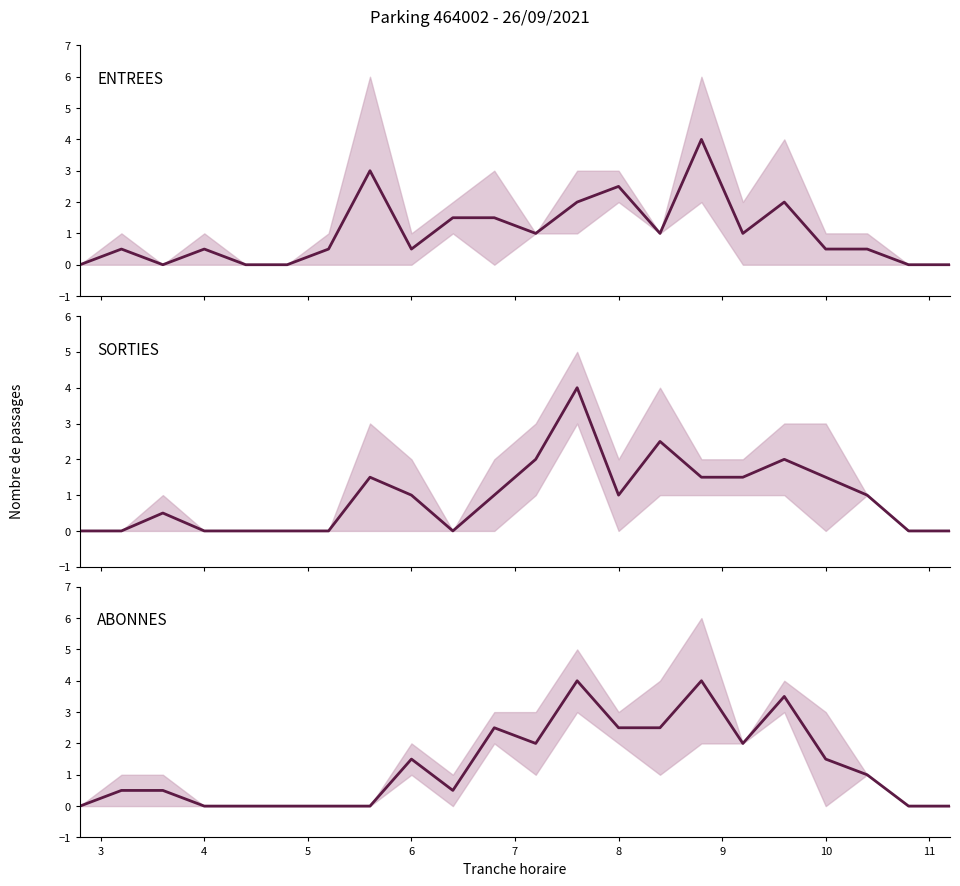

Reading left to right, extract all data points from this chart.

ENTREES: 0.0	0.5	0.0	0.5	0.0	0.0	0.5	3.0	0.5	1.5	1.5	1.0	2.0	2.5	1.0	4.0	1.0	2.0	0.5	0.5	0.0	0.0
SORTIES: 0.0	0.0	0.5	0.0	0.0	0.0	0.0	1.5	1.0	0.0	1.0	2.0	4.0	1.0	2.5	1.5	1.5	2.0	1.5	1.0	0.0	0.0
ABONNES: 0.0	0.5	0.5	0.0	0.0	0.0	0.0	0.0	1.5	0.5	2.5	2.0	4.0	2.5	2.5	4.0	2.0	3.5	1.5	1.0	0.0	0.0